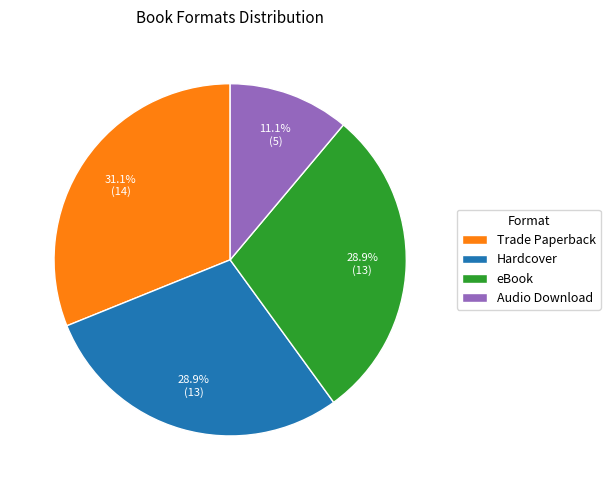

Count the number of slices in the pie.

4